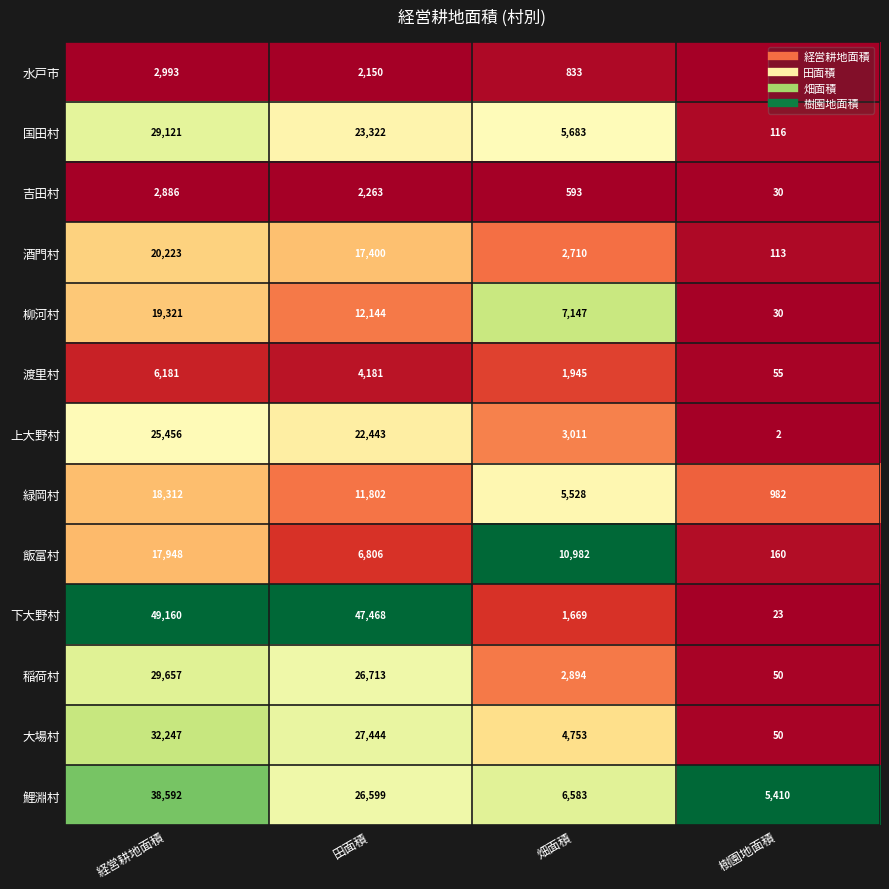

What is the sum of all 稲荷村 values?

59314